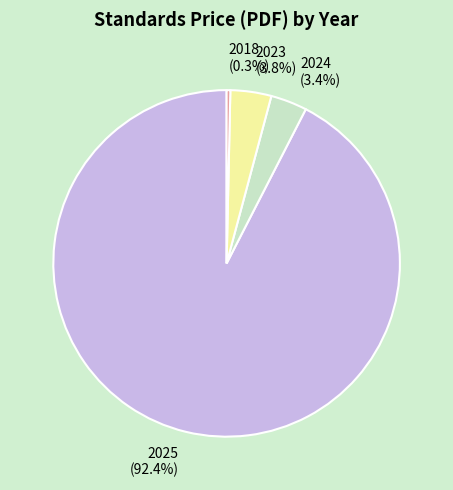

What portion of the pie excludes 2024 (3.4%)?

96.6%